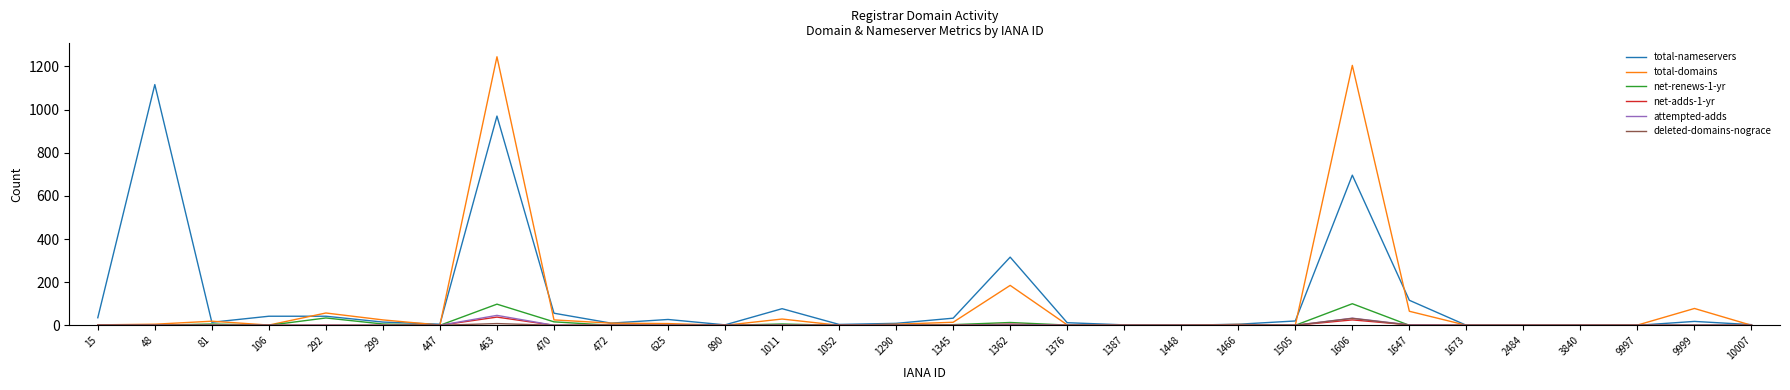

Which series has the largest range (max minus min)?

total-domains